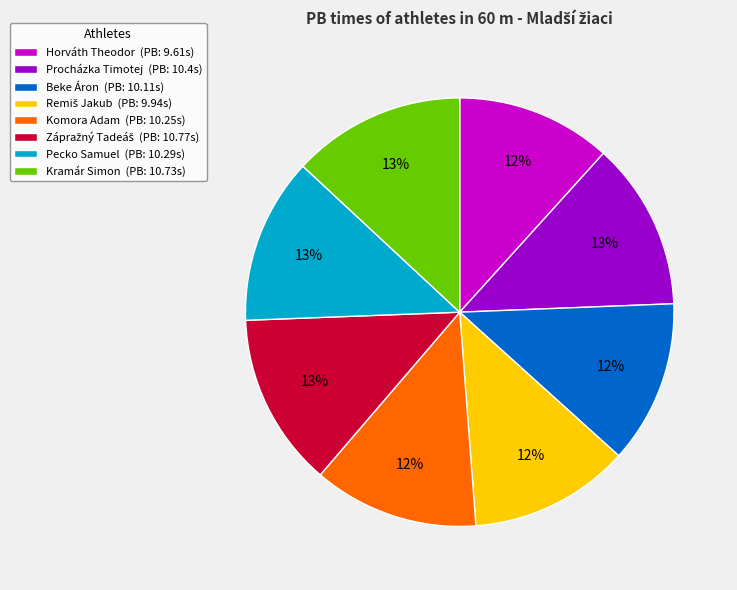

Combined, do Horváth Theodor (PB: 9.61s) and Beke Áron (PB: 10.11s) account for over 50%?

No